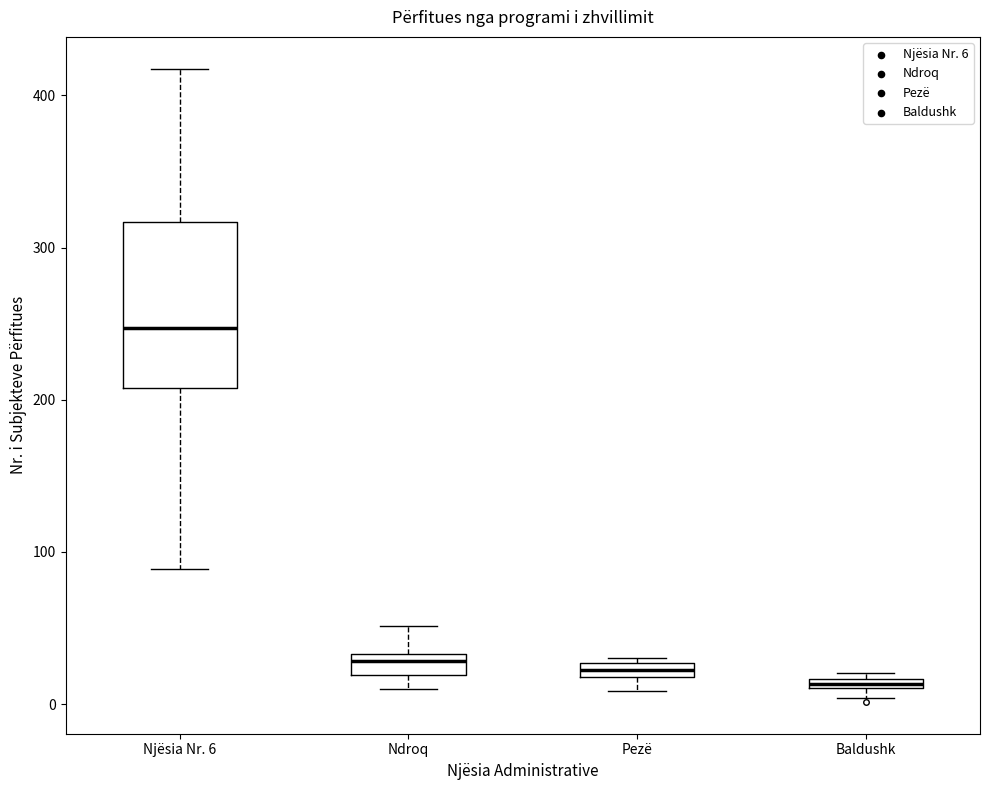

Where does the upper whisker of the box for Njësia Nr. 6 end on the y-axis? The values are not printed on the chart, so give them approximately, as read against the axis.

420